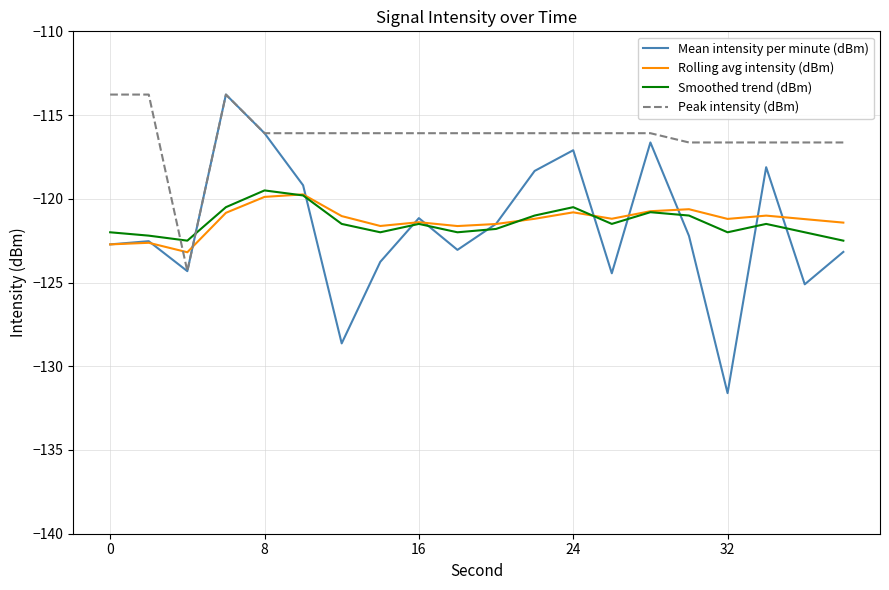

What is the minimum value for Peak intensity (dBm)?

-124.3